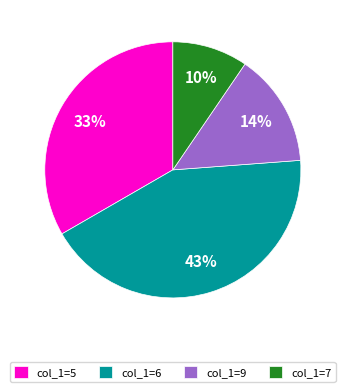

Is there a majority slice in this chart?

No